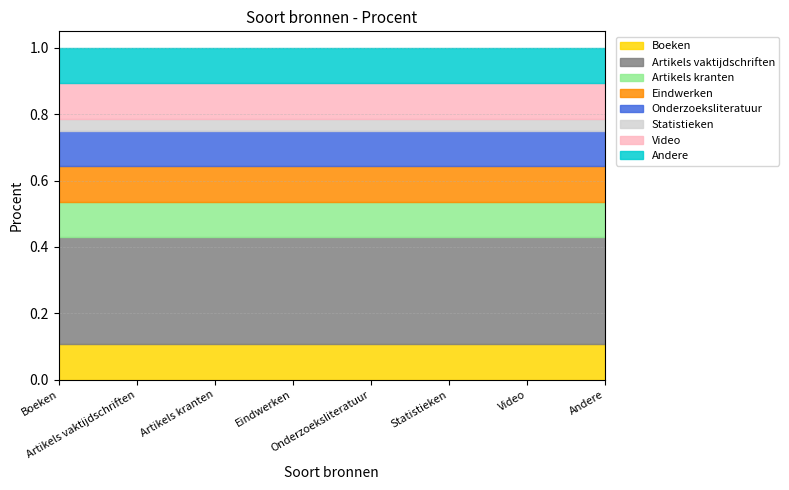

Is it true that the value at Statistieken is 0.1?

False